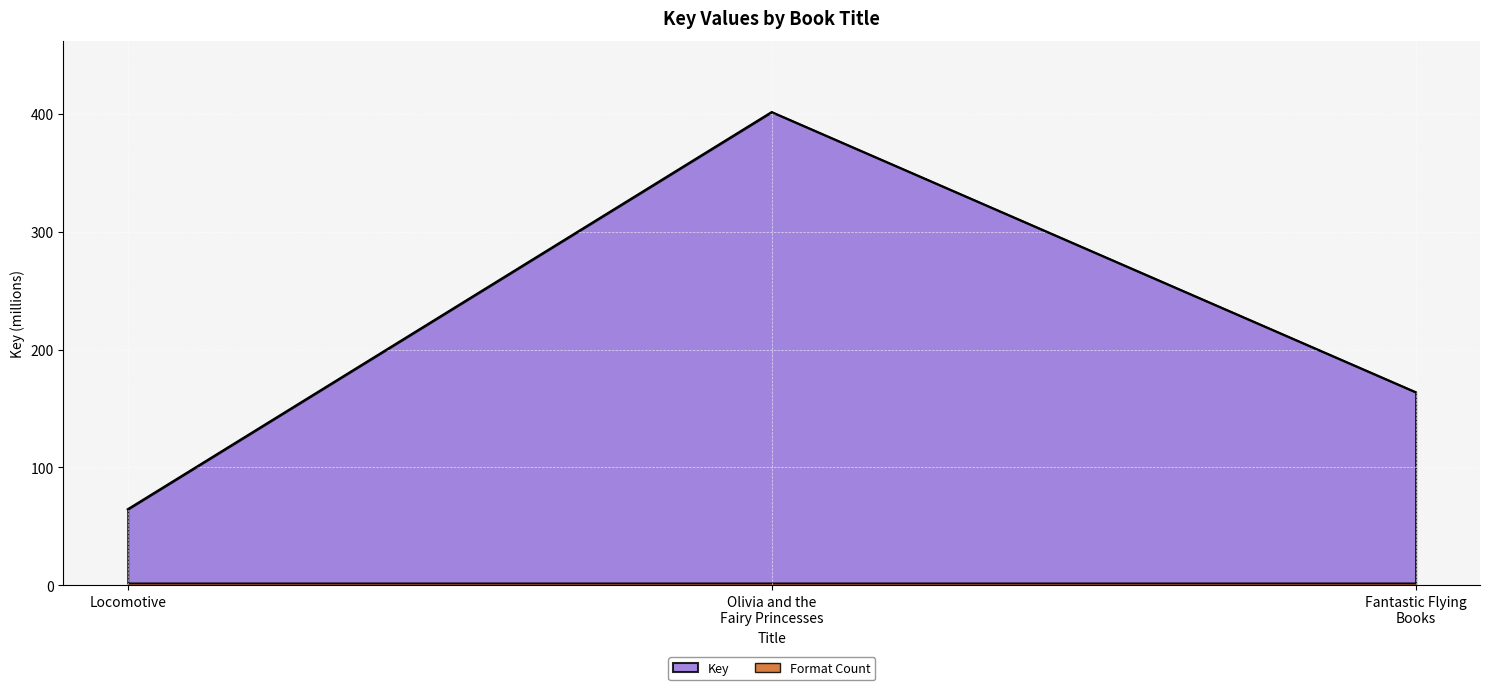

Reading left to right, transcribe all the data shown in this chart.

64.6	401.3	163.8